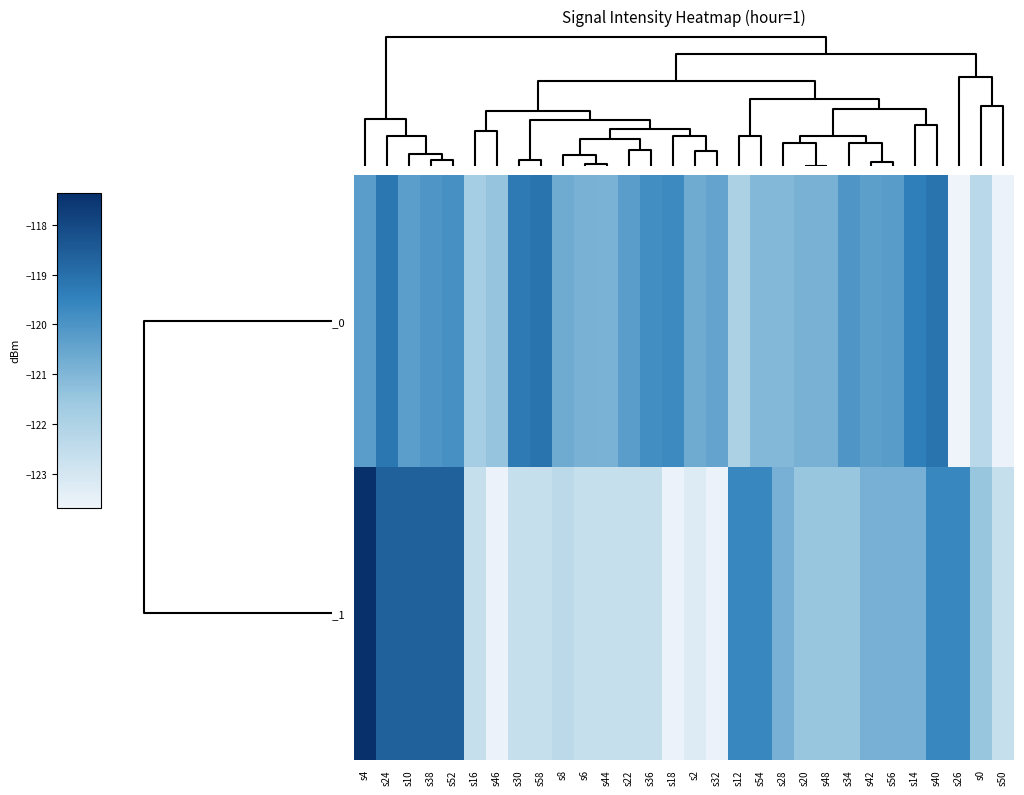

Which series has the largest total across all categories?

minute_0